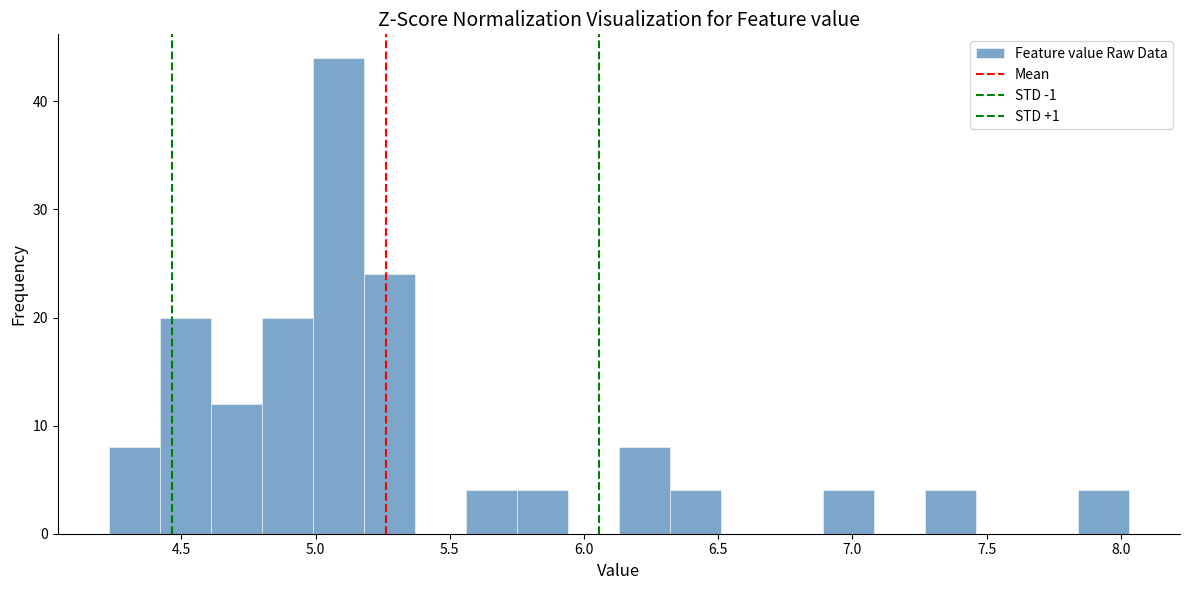

Around what value on the x-axis is the tallest bar? Give the approximate position of its centre, as read against the axis.

5.10